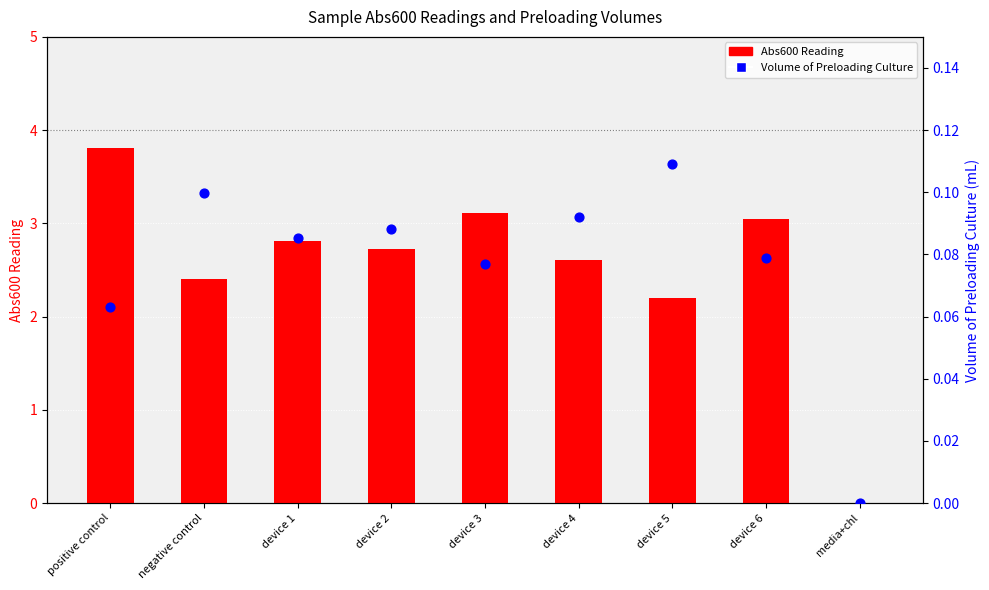

Which series reaches the minimum Y coordinate?

Abs600 Reading